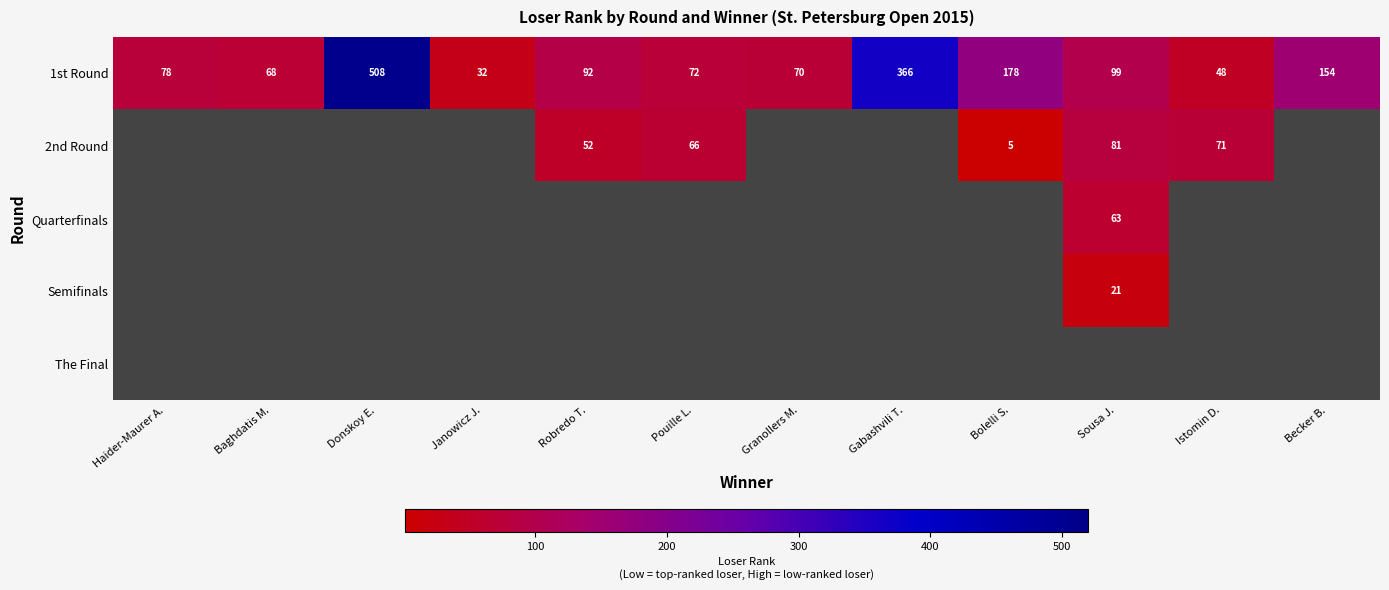

The 1st Round series shows 301 at Bolelli S.. True or false?

False